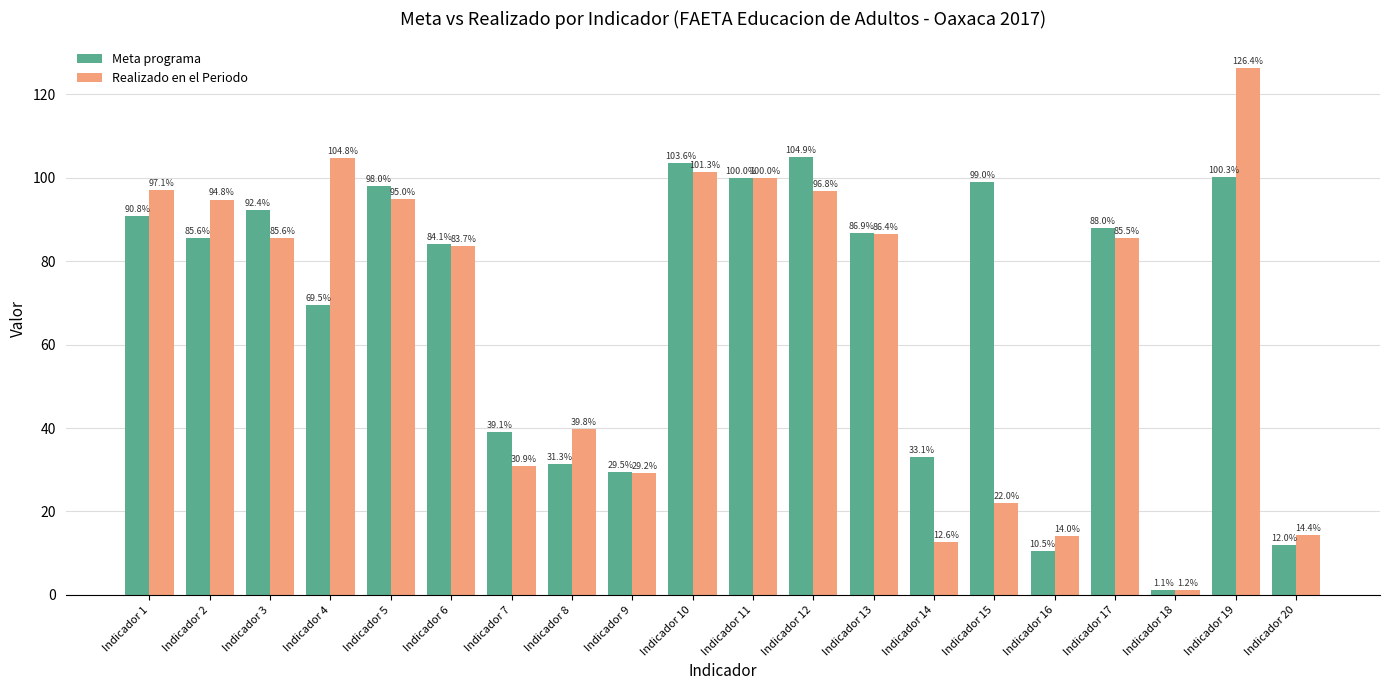

What are all the series names shown in the legend?

Meta programa, Realizado en el Periodo